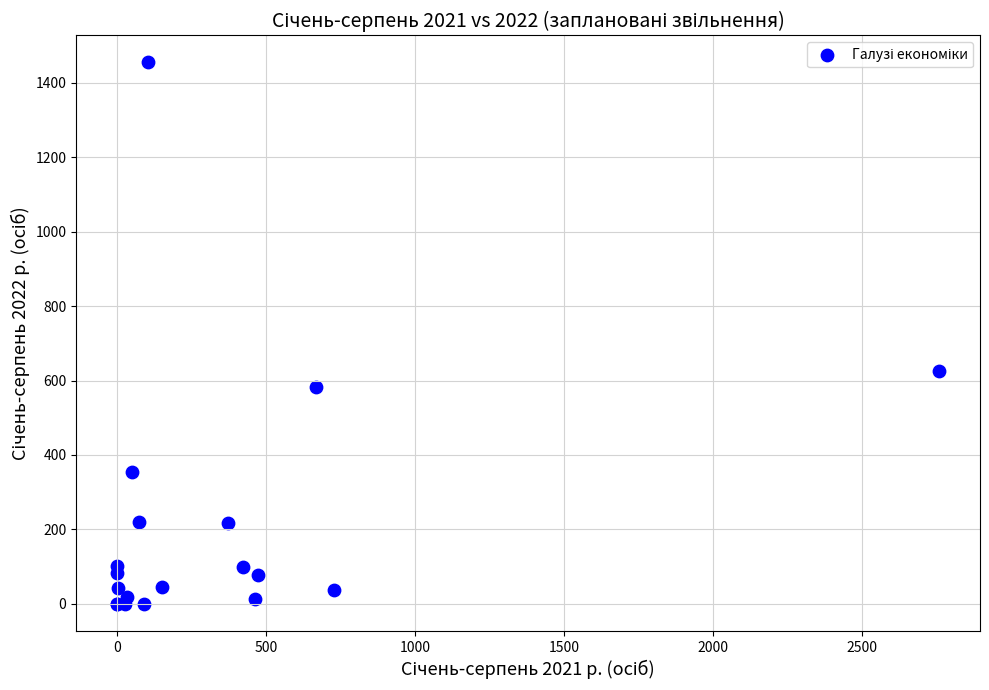

What Y value in the scatter plot is closest to 727?

626